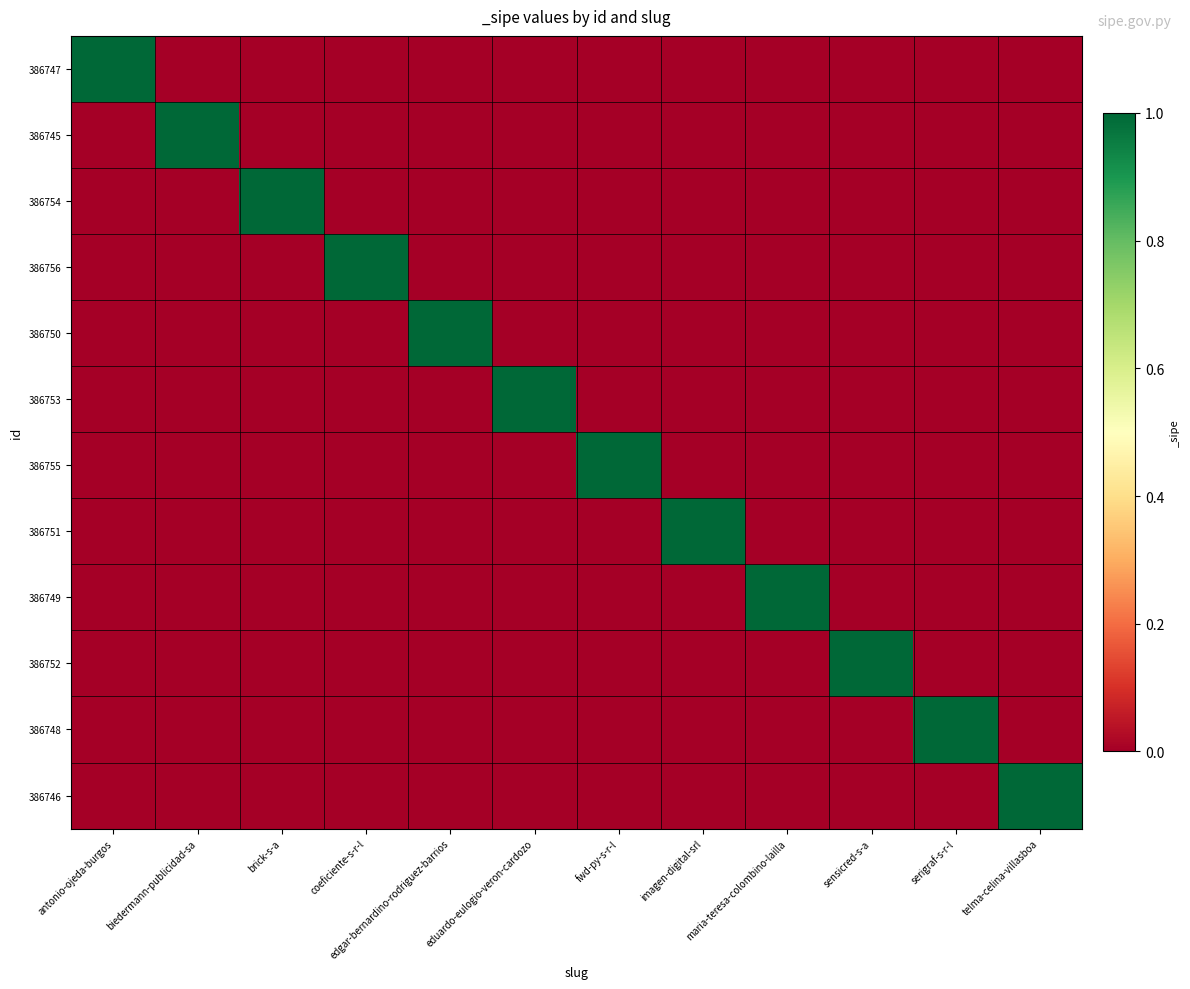

Which series has the widest spread of values?

386747